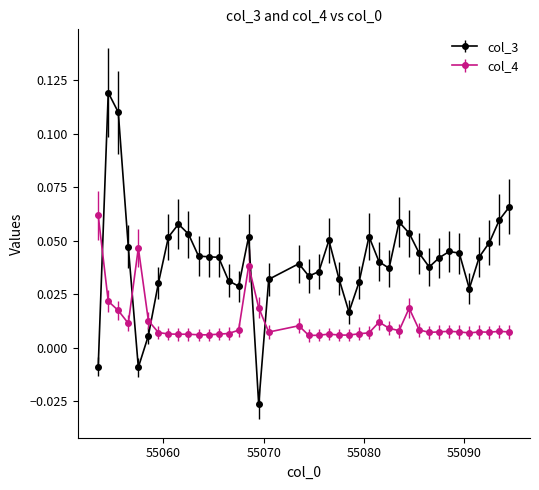

Which series has the largest total across all categories?

col_3